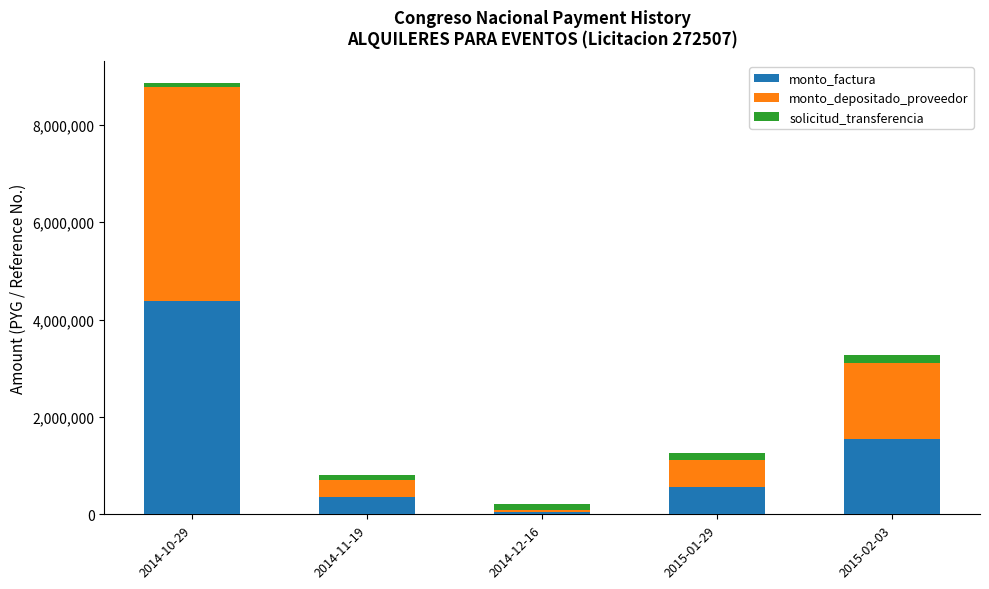

What is the maximum value for monto_factura?

4385000